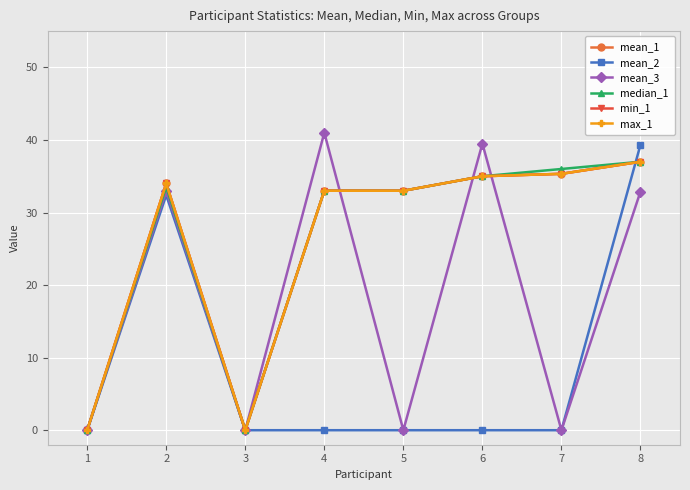

Does the chart have visible grid lines?

Yes